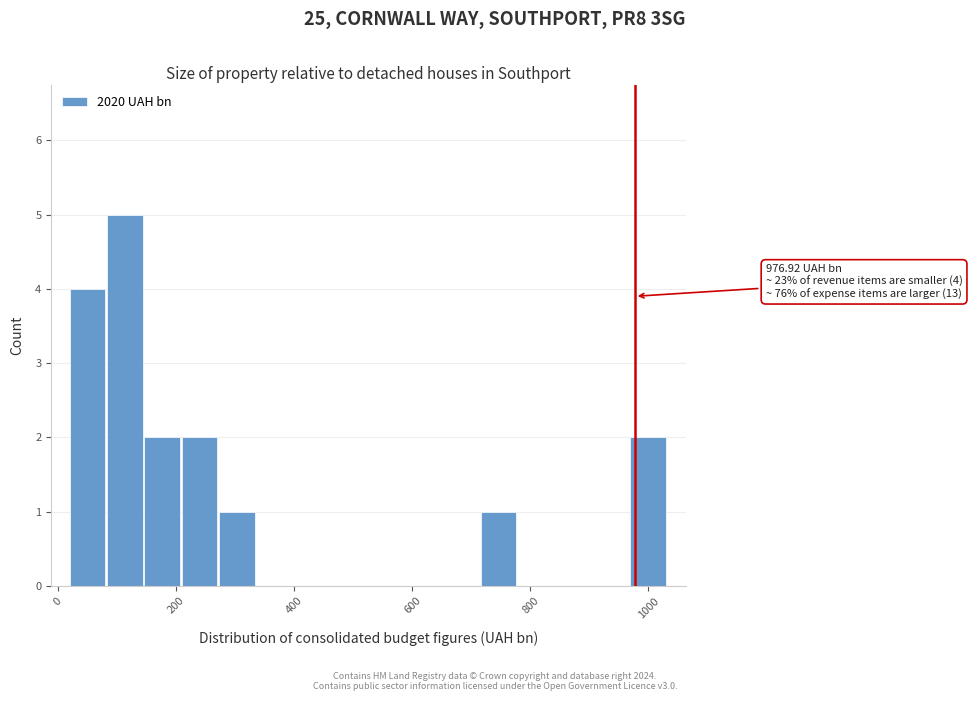

Around what value on the x-axis is the tallest bar? Give the approximate position of its centre, as read against the axis.

120